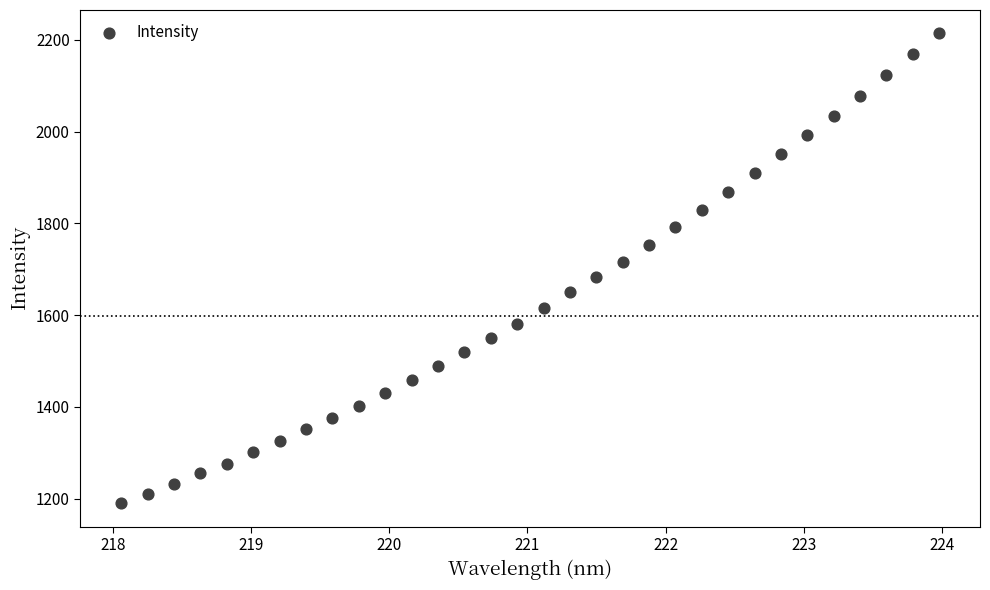

What is the range of X values (max minus min)?

5.9